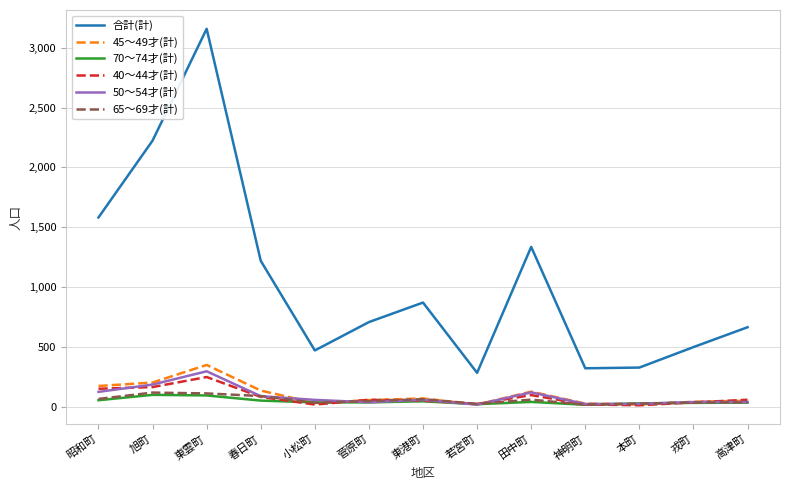

What is the total value across all series at 神明町?

428